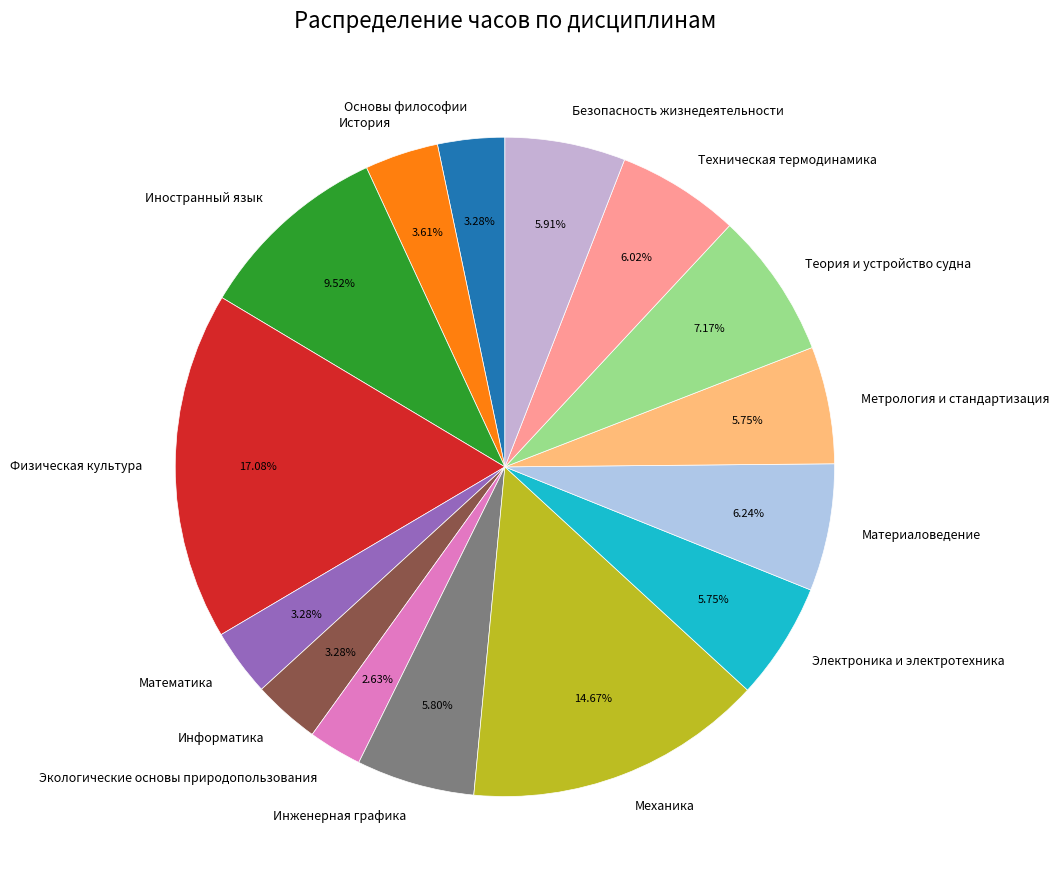

What is the smallest slice in the pie chart?

Экологические основы природопользования